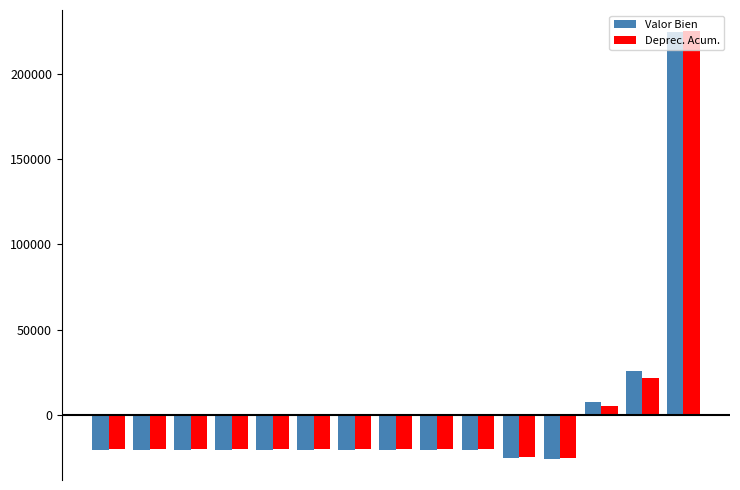

What is the maximum value shown in the chart?

225135.6